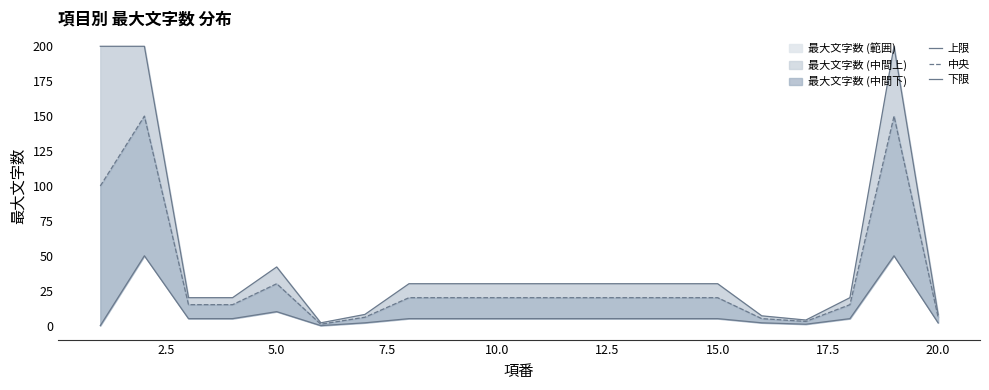

How many positive values does the 下限 series have?

18